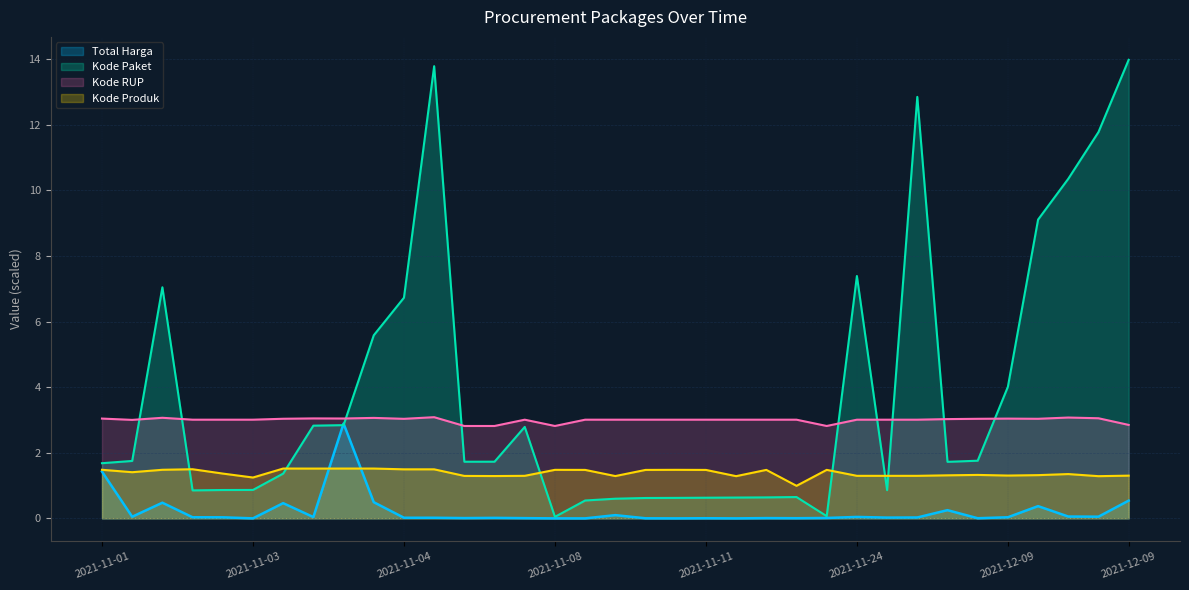

What is the difference between the highest and lowest values at 2021-11-08?

2.8